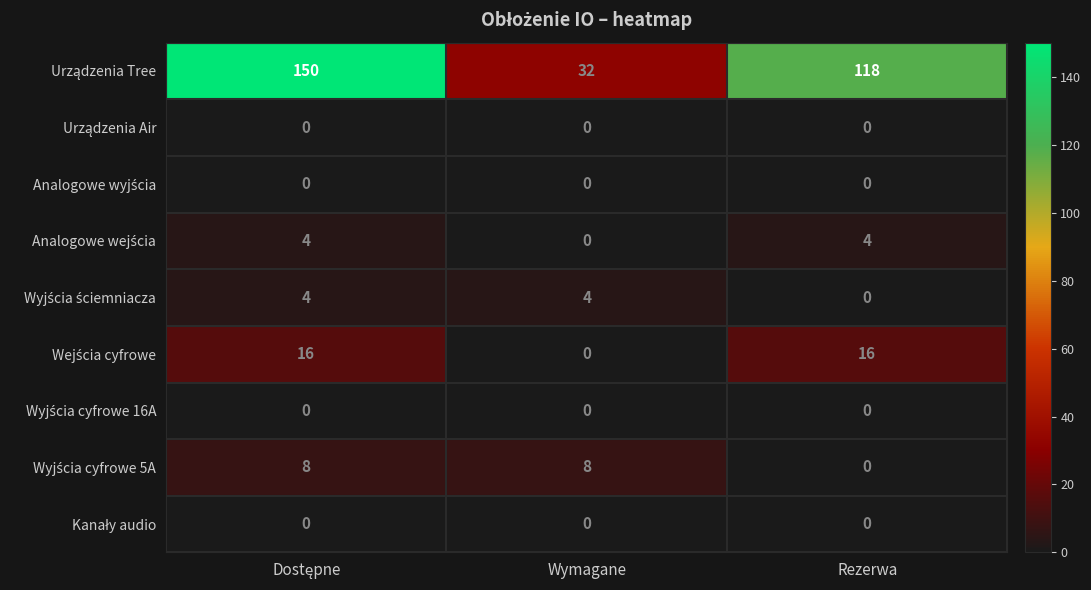

What is the difference between the highest and lowest values at Rezerwa?

118